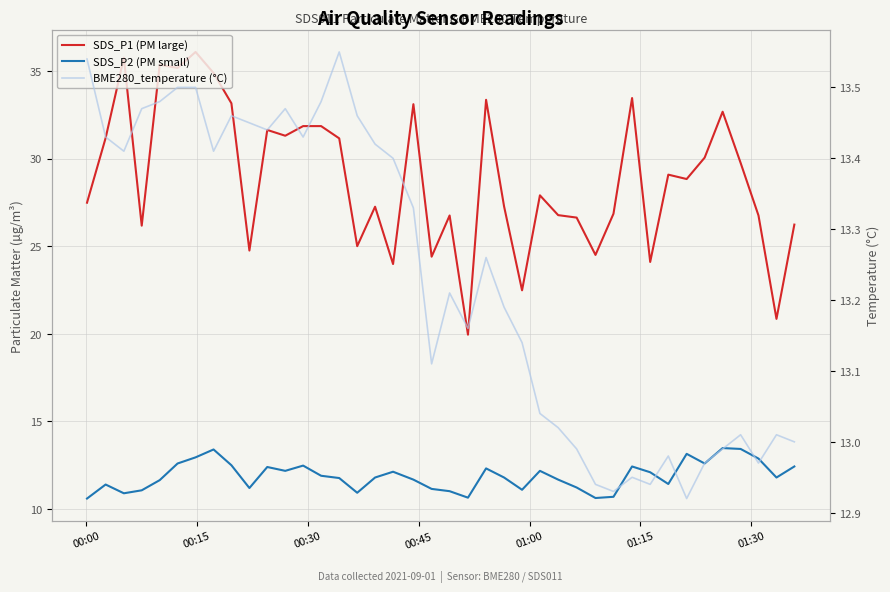

Reading left to right, list all the values displayed in this chart.

SDS_P1 (PM large): 27.5	31.2	35.8	26.2	35.4	35.2	36.1	34.9	33.1	24.8	31.6	31.3	31.9	31.9	31.1	25.0	27.2	24.0	33.1	24.4	26.8	19.9	33.4	27.3	22.5	27.9	26.8	26.6	24.5	26.9	33.5	24.1	29.1	28.8	30.1	32.7	29.8	26.8	20.9	26.2
SDS_P2 (PM small): 10.6	11.4	10.9	11.1	11.7	12.6	12.9	13.4	12.5	11.2	12.4	12.2	12.5	11.9	11.8	10.9	11.8	12.1	11.7	11.2	11.0	10.7	12.3	11.8	11.1	12.2	11.7	11.2	10.6	10.7	12.4	12.1	11.4	13.2	12.6	13.5	13.4	12.9	11.8	12.4
BME280_temperature (°C): 13.5	13.4	13.4	13.5	13.5	13.5	13.5	13.4	13.5	13.4	13.4	13.5	13.4	13.5	13.6	13.5	13.4	13.4	13.3	13.1	13.2	13.2	13.3	13.2	13.1	13.0	13.0	13.0	12.9	12.9	12.9	12.9	13.0	12.9	13.0	13.0	13.0	13.0	13.0	13.0